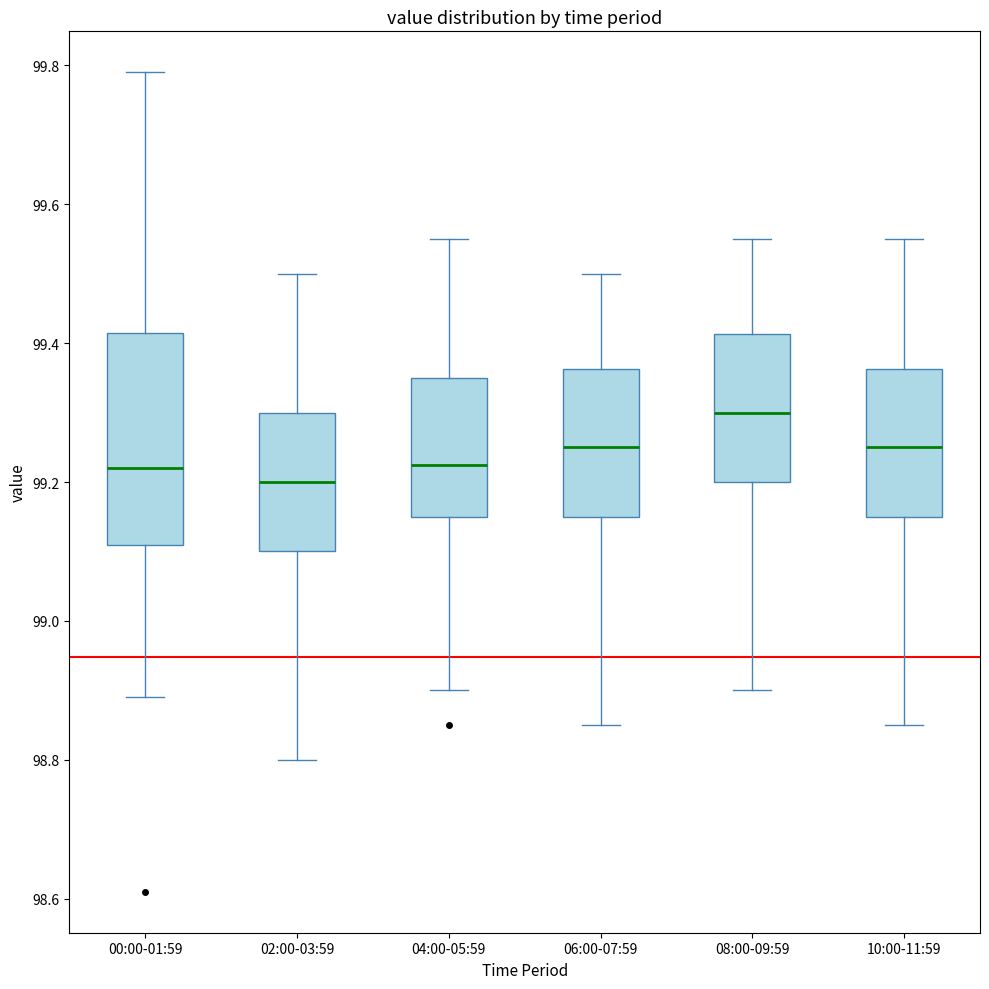

Reading left to right, transcribe this box plot: for each box, give where its median line is, the range the box spans, and where its two whiskers end, as read against the y-axis. The values are not printed on the chart, so give them approximately, as read against the axis.

00:00-01:59: median 99.22, box 99.12 to 99.42, whiskers 98.90 to 99.80
02:00-03:59: median 99.20, box 99.10 to 99.30, whiskers 98.80 to 99.50
04:00-05:59: median 99.22, box 99.16 to 99.36, whiskers 98.90 to 99.56
06:00-07:59: median 99.26, box 99.16 to 99.36, whiskers 98.86 to 99.50
08:00-09:59: median 99.30, box 99.20 to 99.42, whiskers 98.90 to 99.56
10:00-11:59: median 99.26, box 99.16 to 99.36, whiskers 98.86 to 99.56